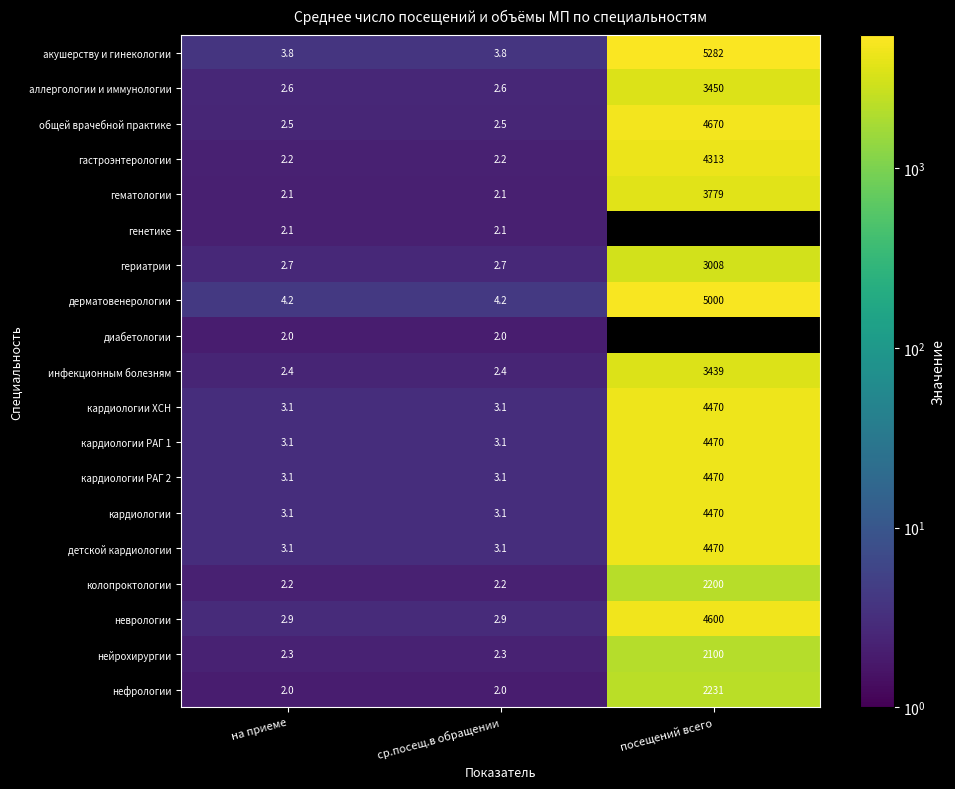

Is the value of гематологии at на приеме greater than the value of нейрохирургии at ср.посещ.в обращении?

No